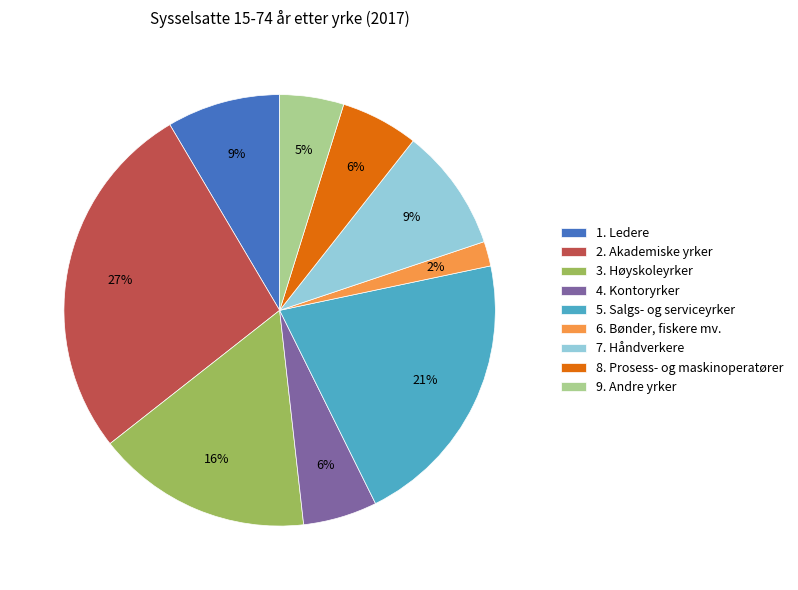

How many slices are in this pie chart?

9